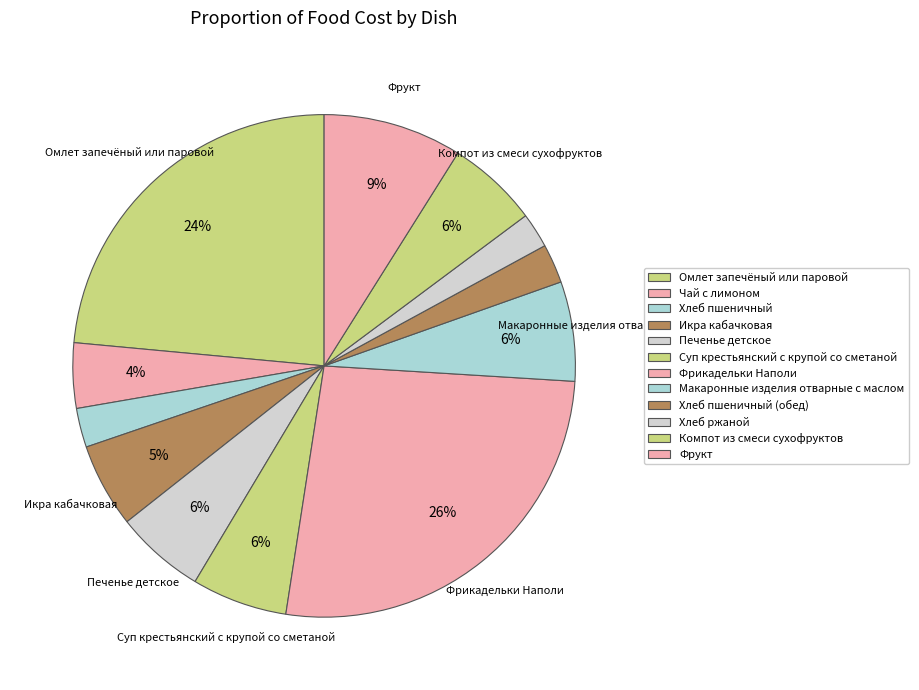

What is the change in value from Фрикадельки Наполи to Макаронные изделия отварные с маслом?

-47.8